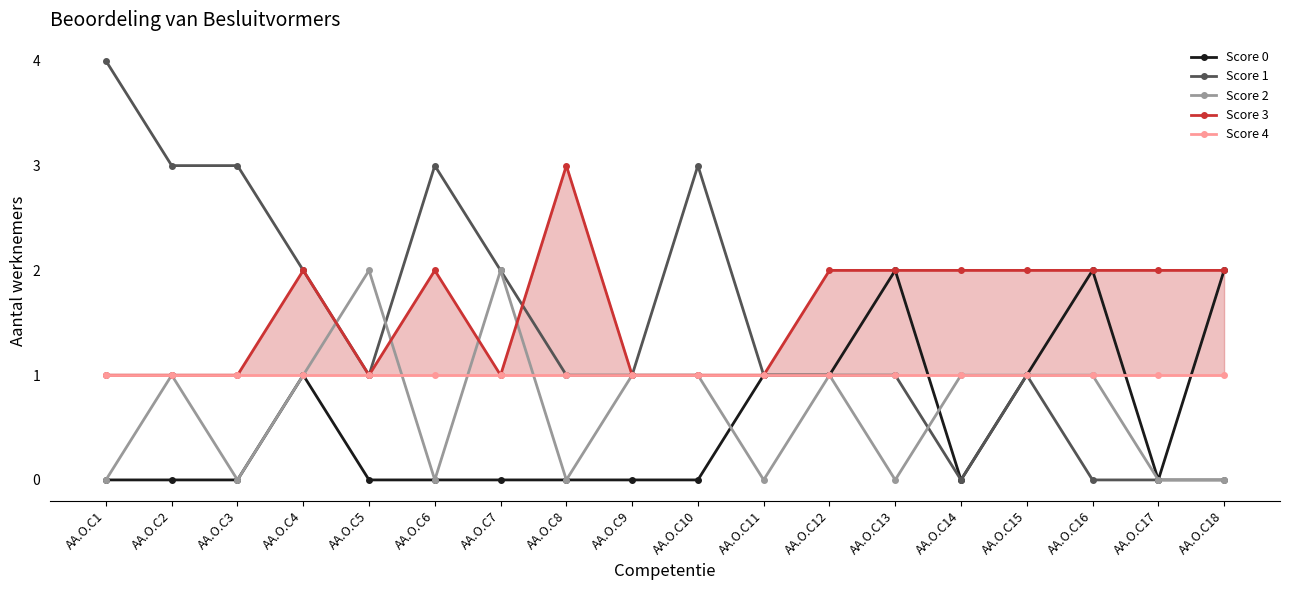

Which series ends up on top after the final intersection of Score 2 and Score 1?

Score 2